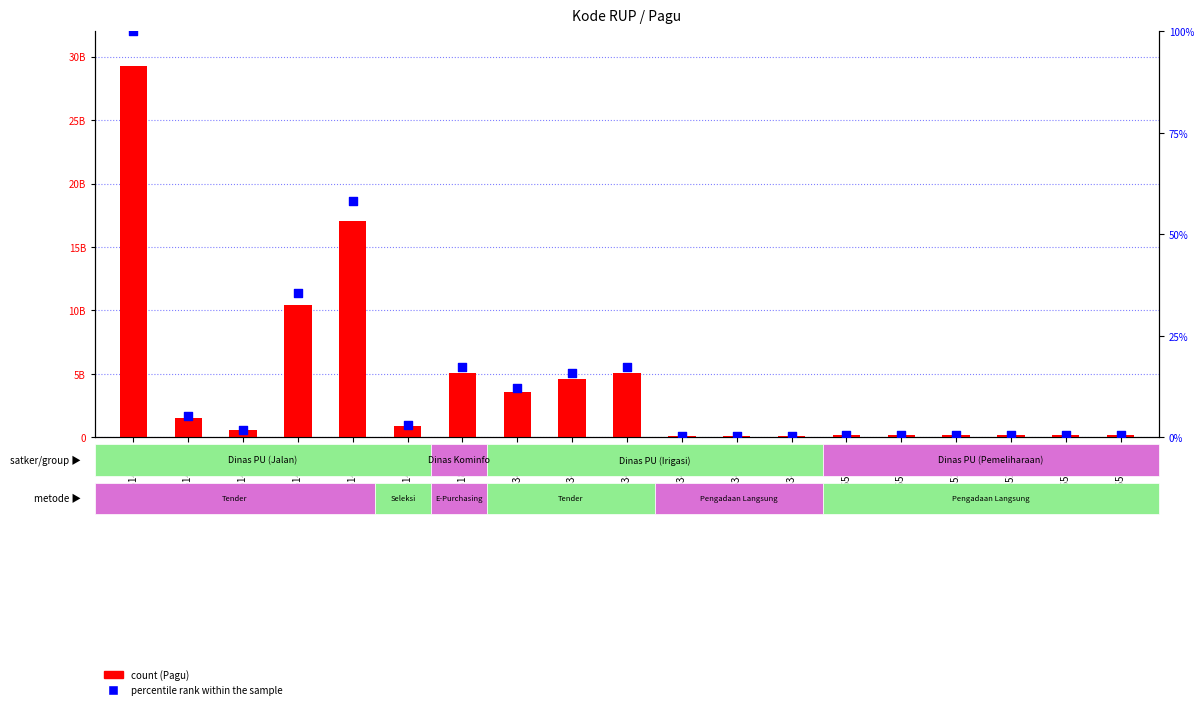

What is the total value across all series at 46144064?

10390589885.5